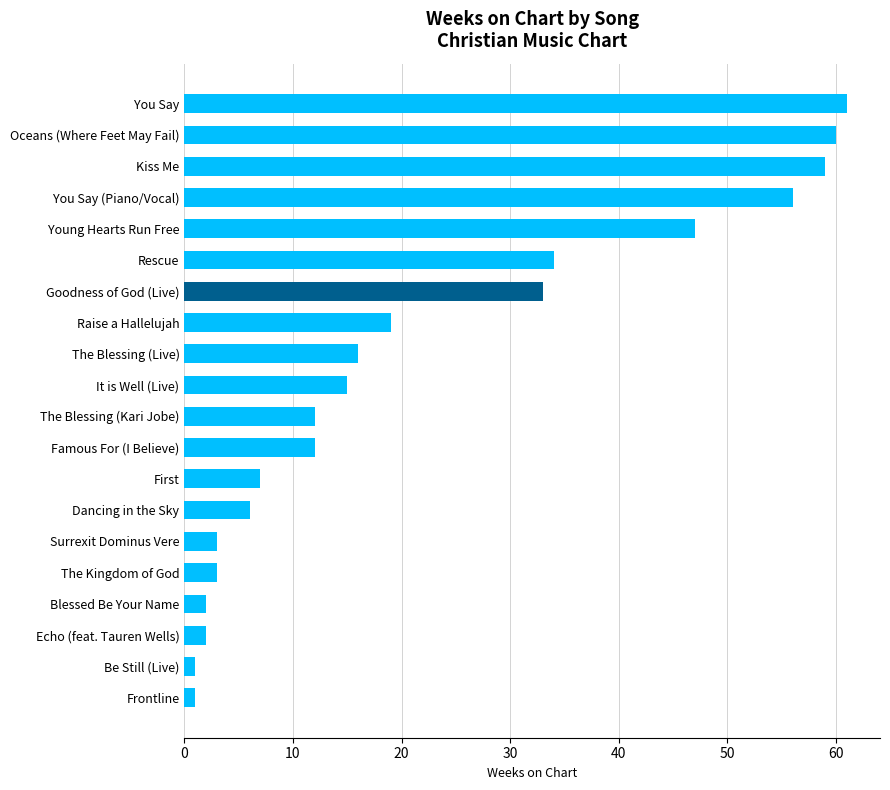

What is the change in value from It is Well (Live) to Young Hearts Run Free?

+32